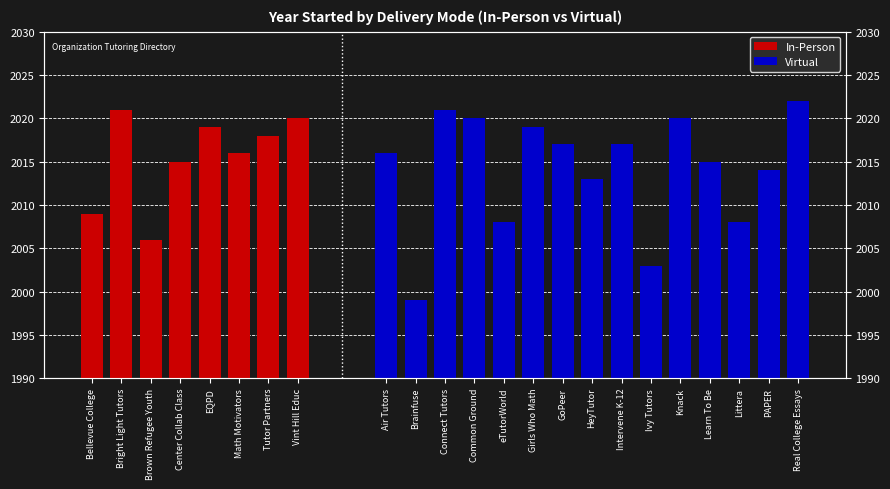

What is the change in value from Math Motivators to Tutor Partners?

+2